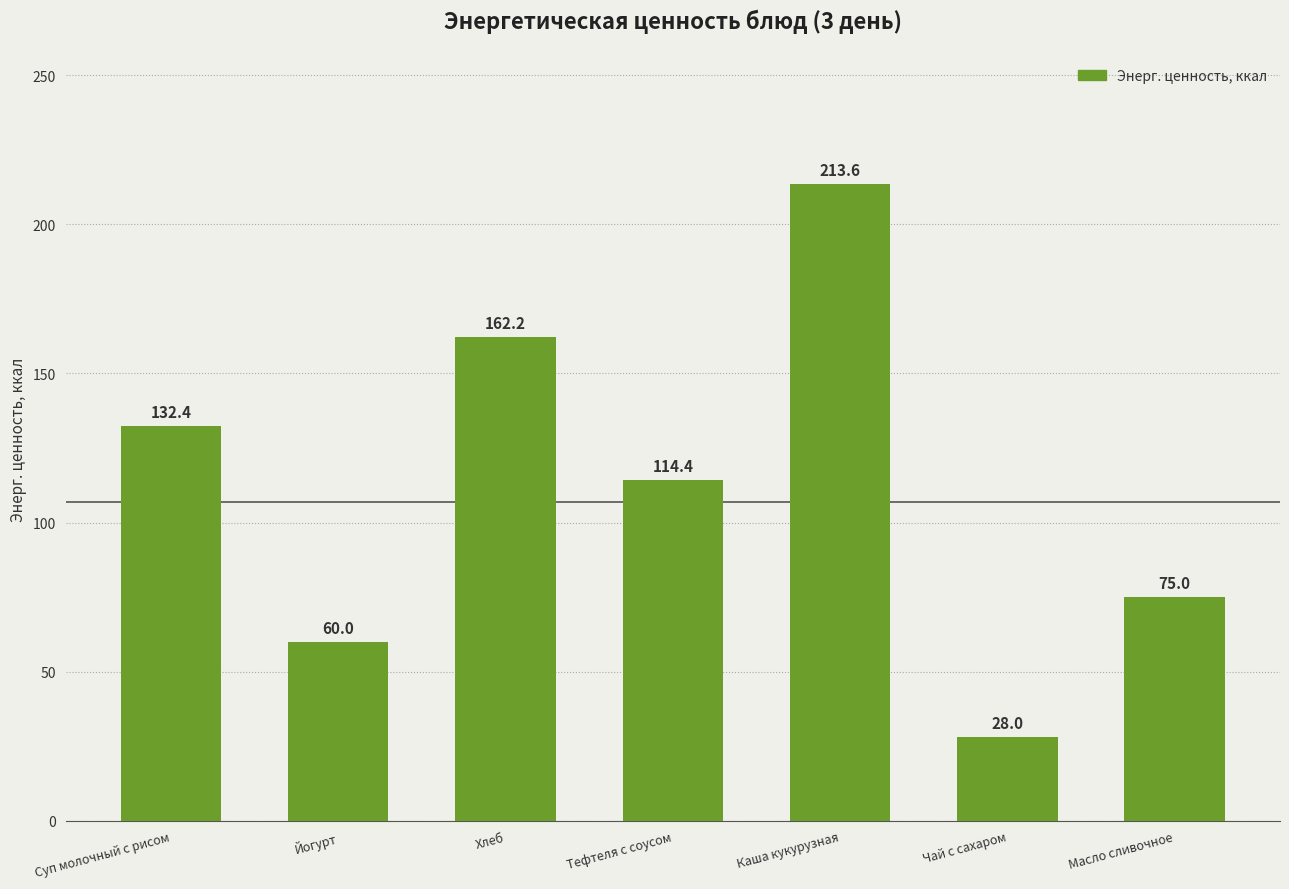

What position from the right is Хлеб?

5